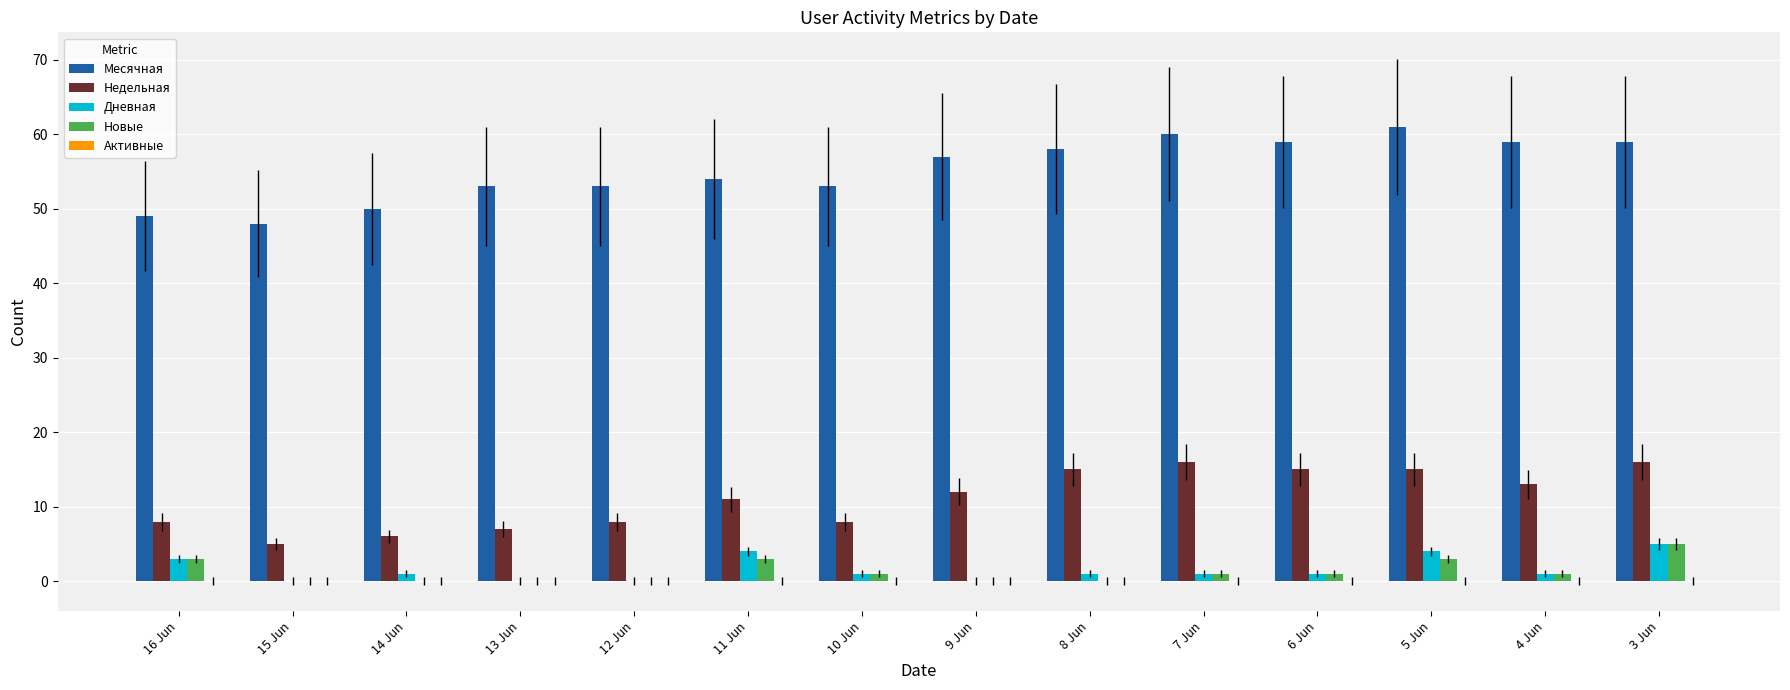

What value does the Новые series have at 7 Jun?

1